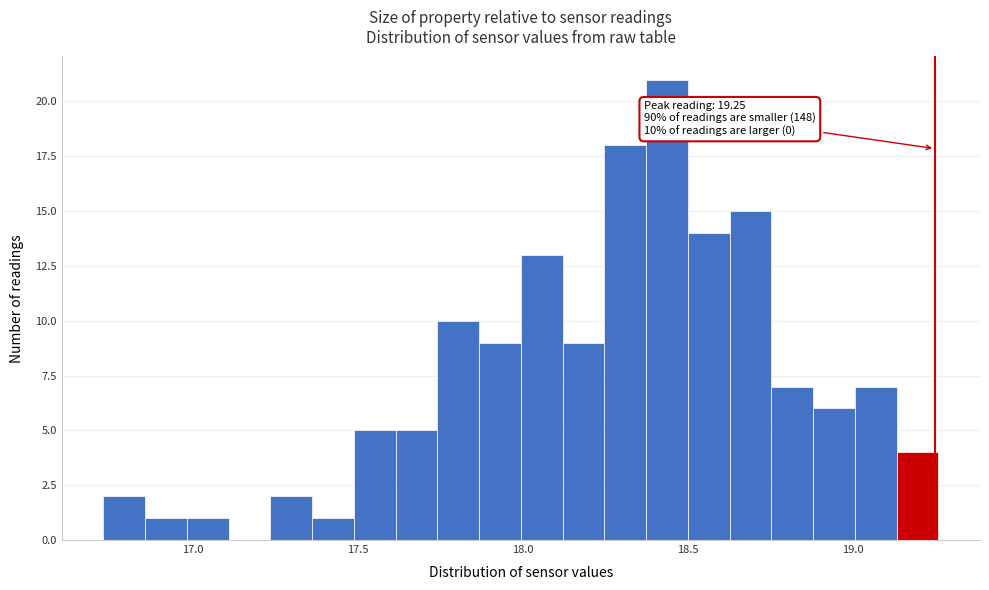

Read against the x-axis, roughly where is the centre of the tallest bar?

18.45